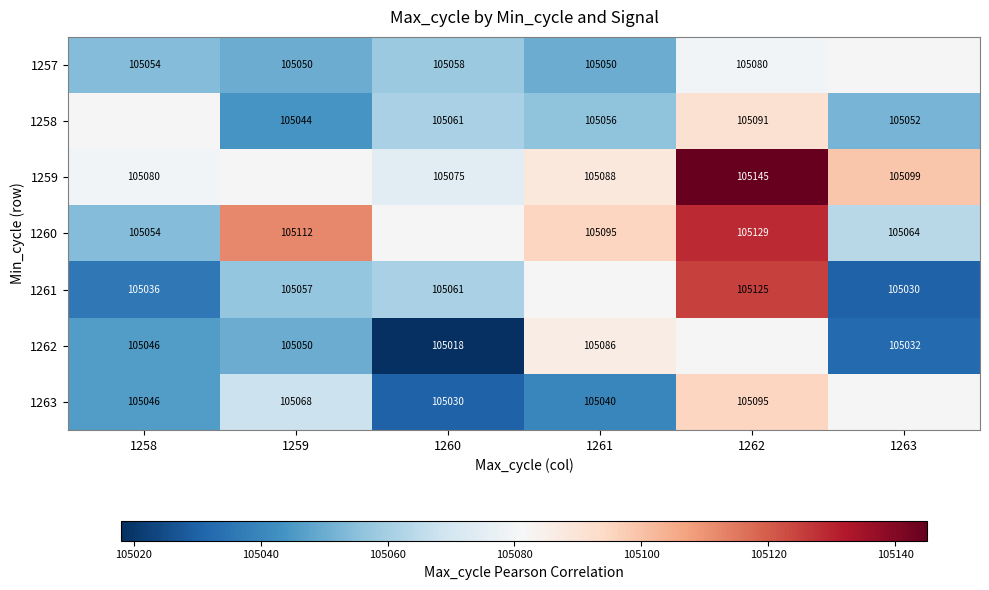

The value of 1263 at 1261 is 157389.7. True or false?

False